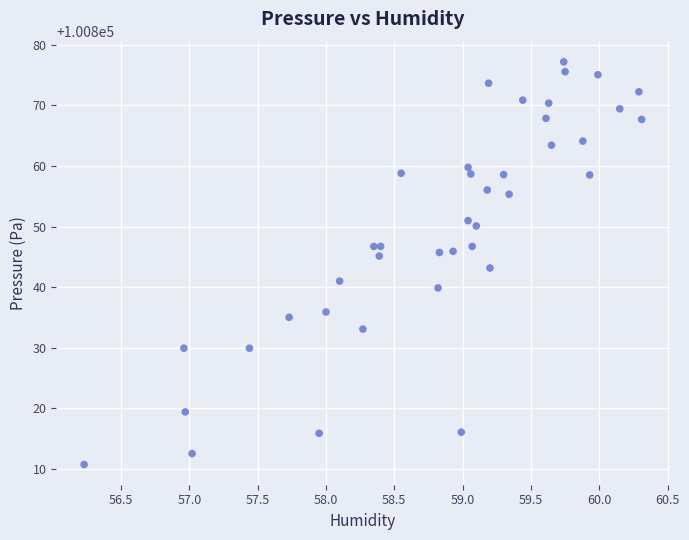

What is the range of Y values (max minus min)?

66.4